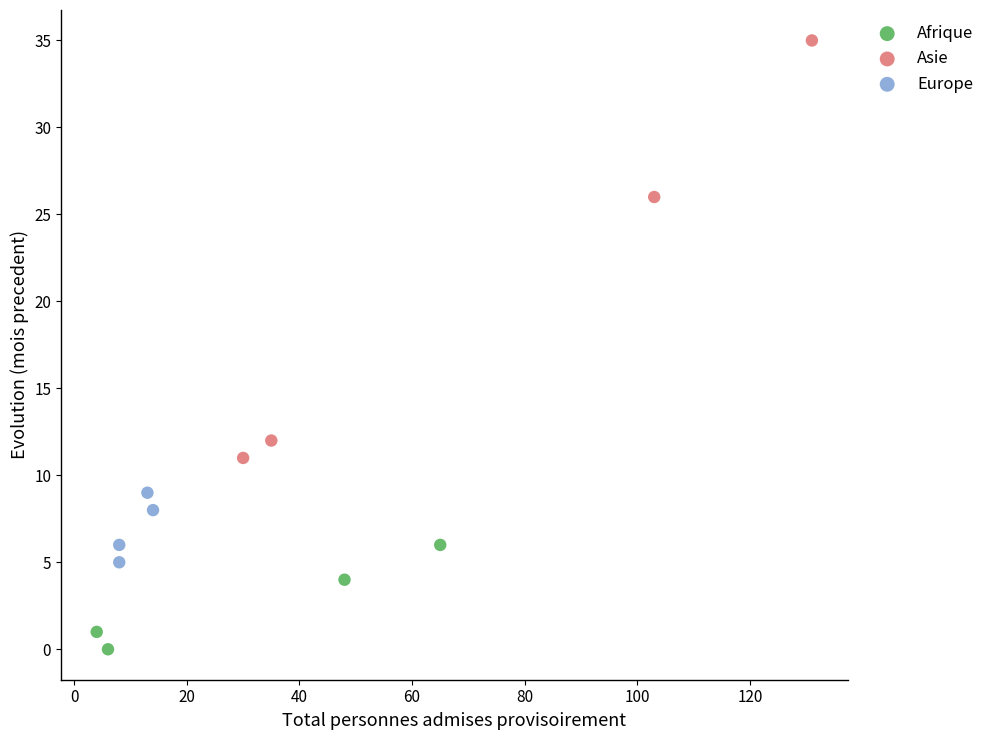

What are all the series names shown in the legend?

Afrique, Asie, Europe